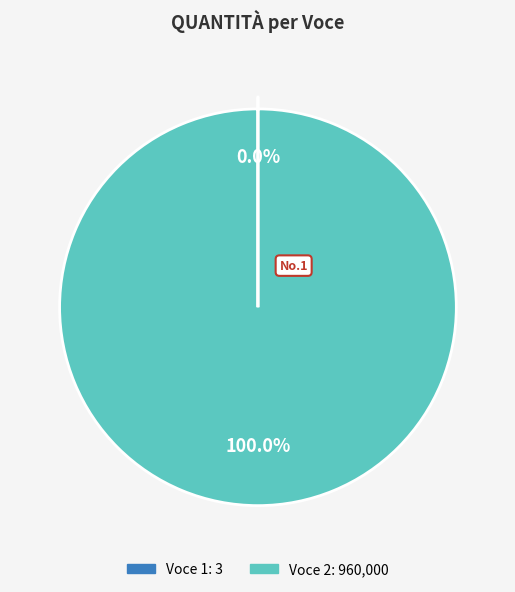

Is there any slice that represents more than half of the pie?

Yes